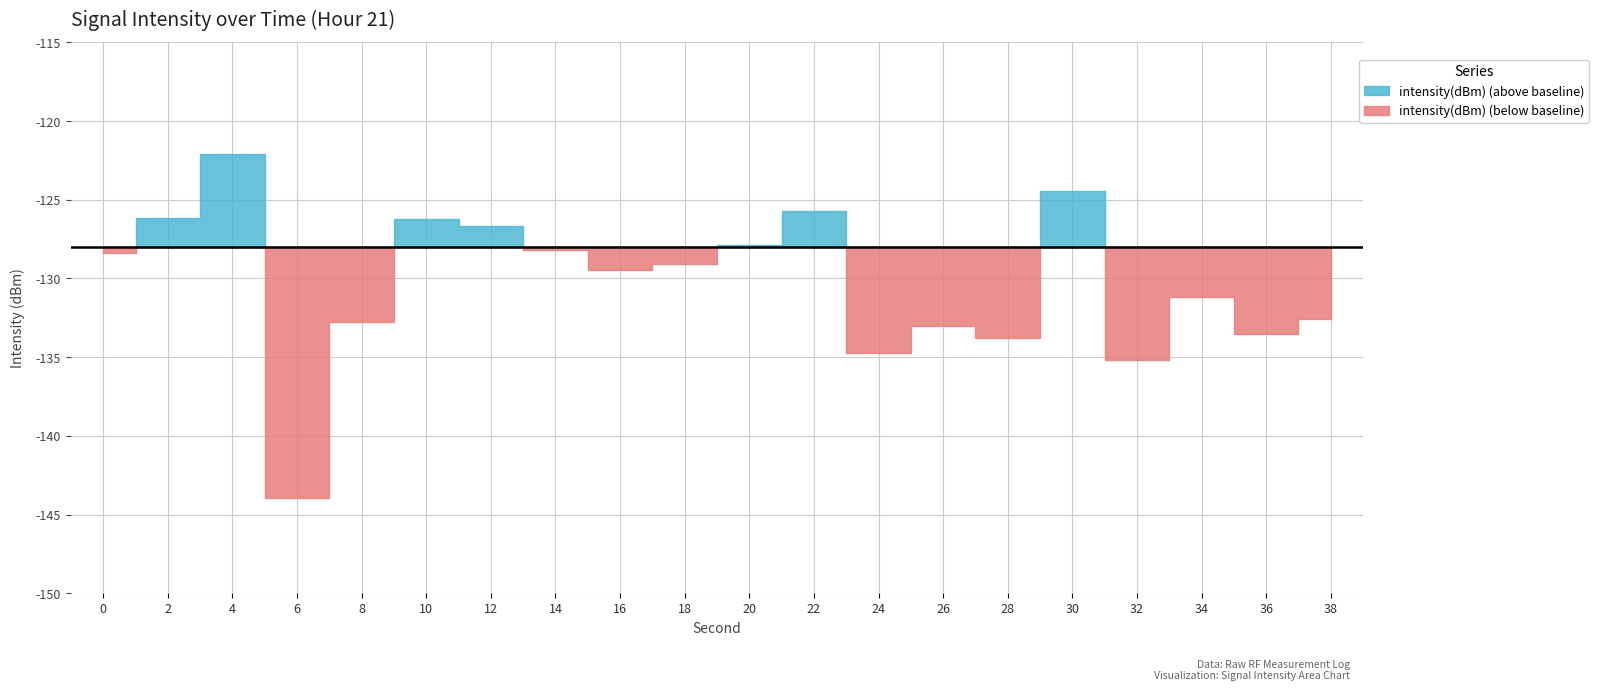

The chart shows a value of -134.7 at 24. True or false?

True